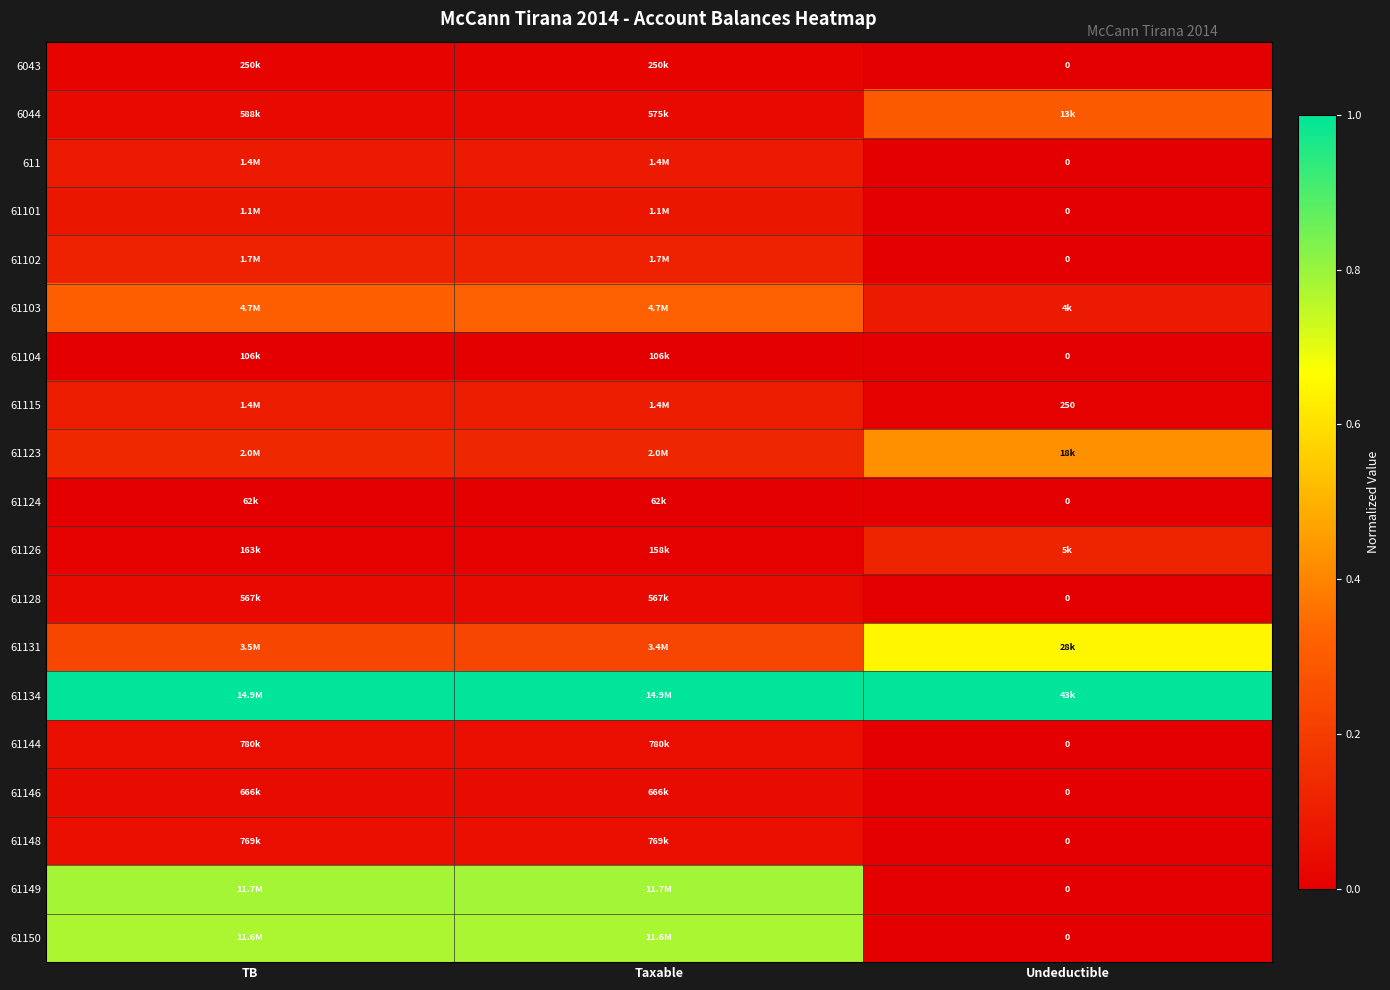

Is the value of 61103 at TB greater than the value of 61124 at Taxable?

Yes